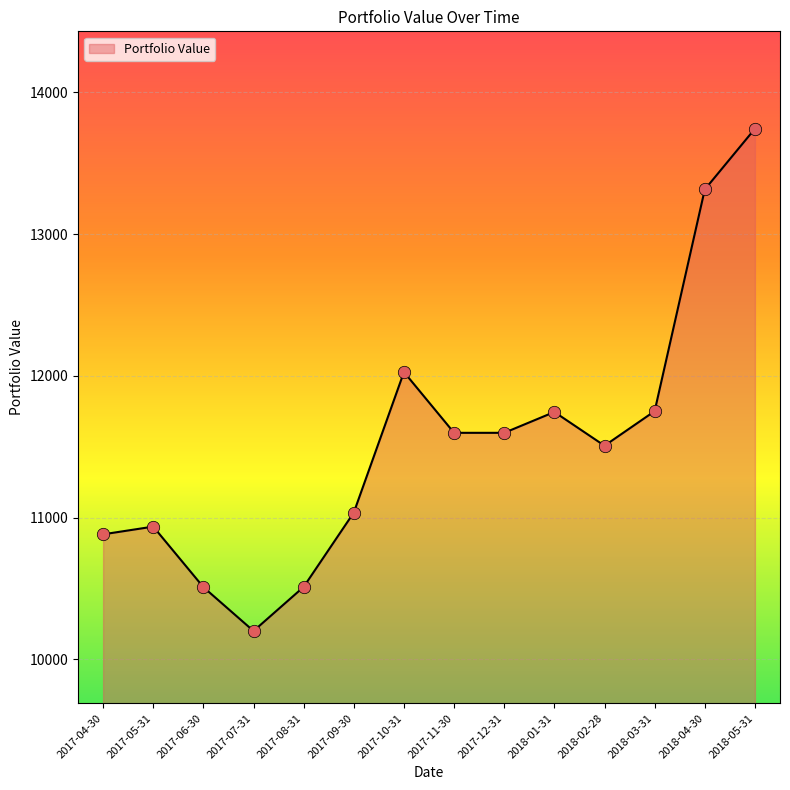

Approximately how many times larger is the value at 2018-04-30 compared to 2017-06-30?

1.3